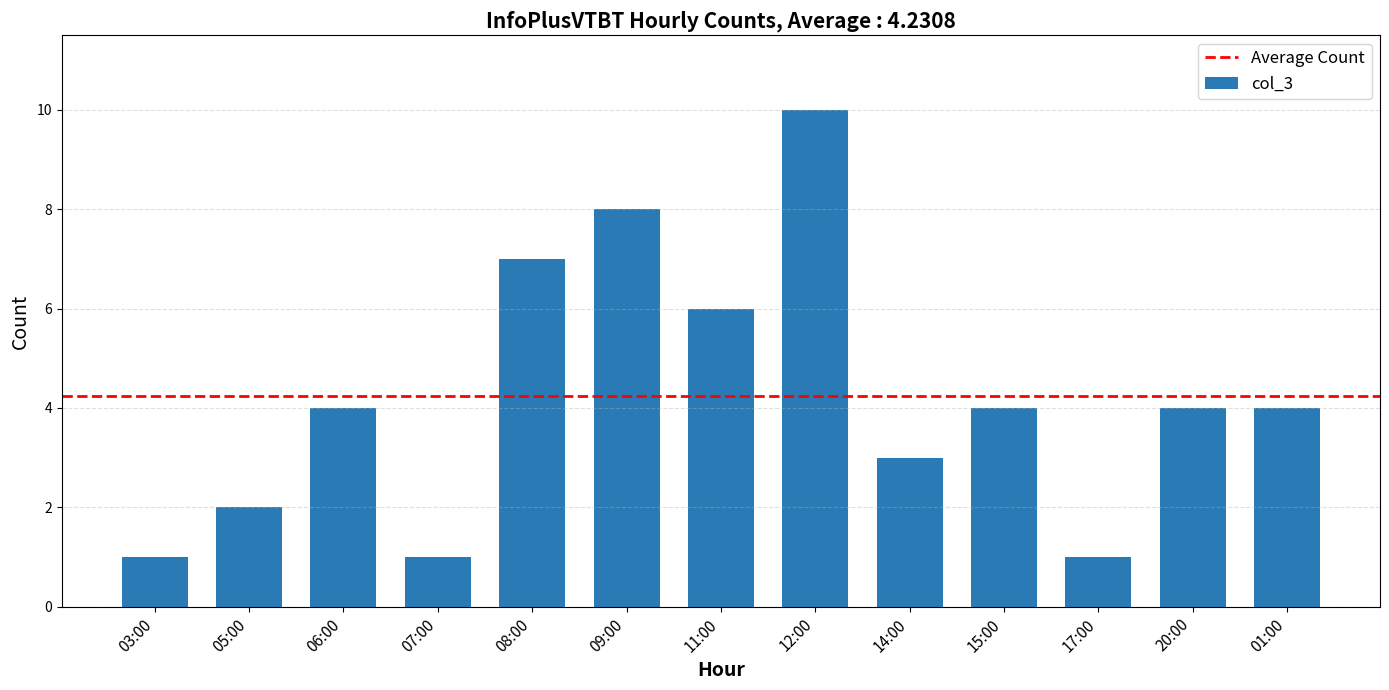

What is the average value?

4